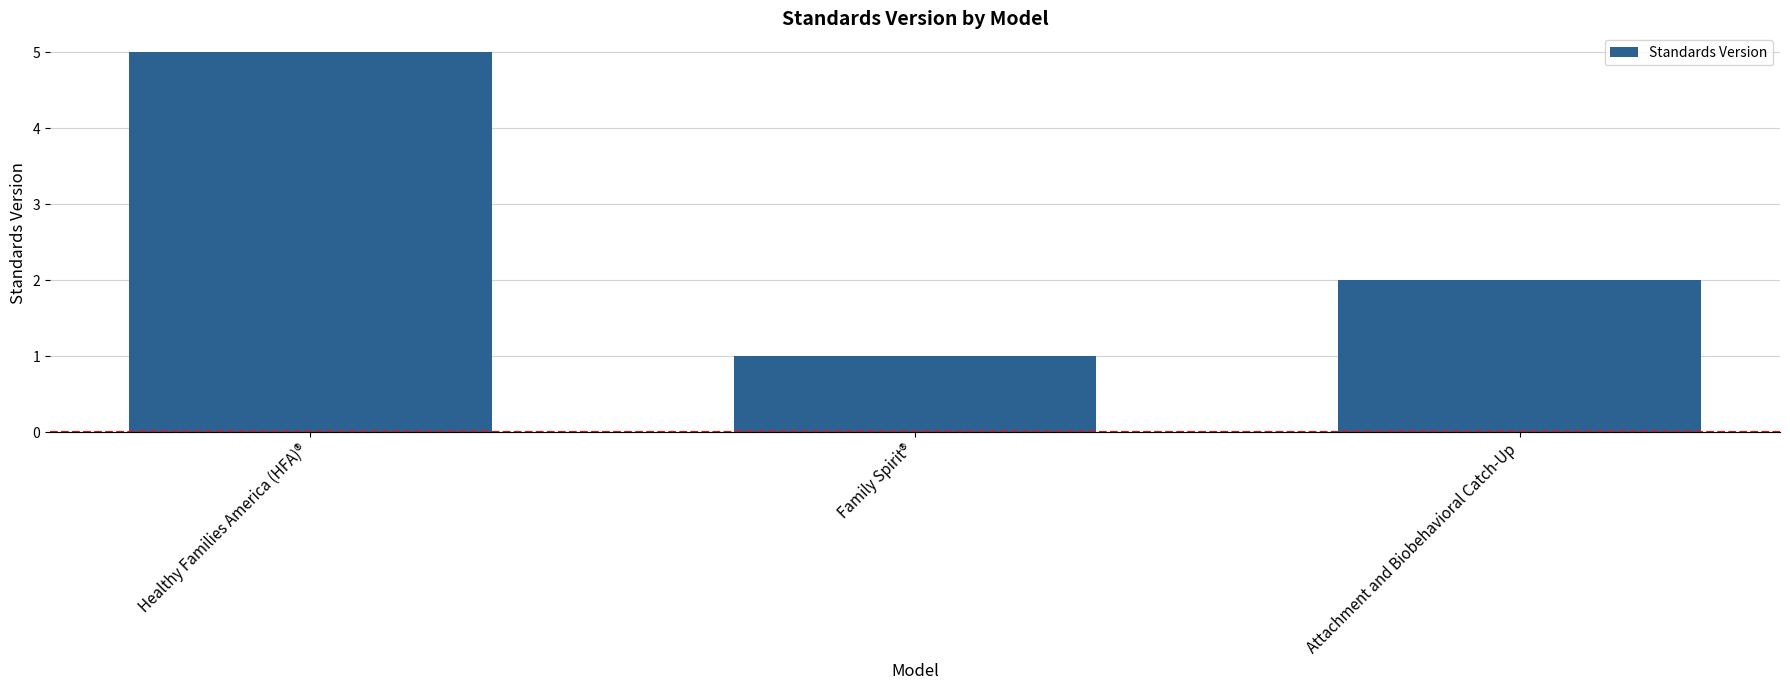

At which label does the data first exceed 2?

Healthy Families America (HFA)®